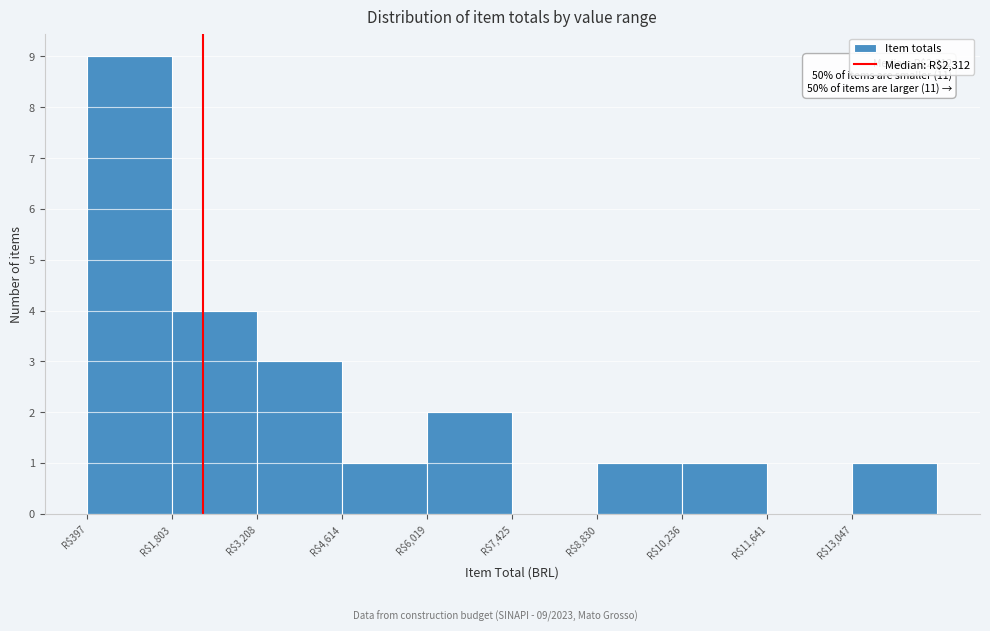

Over which range of the x-axis is the bar tallest?

400 to 1800